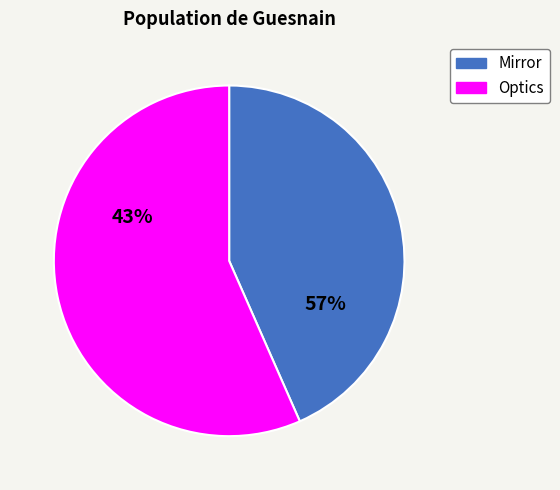

How many segments does this pie chart have?

2